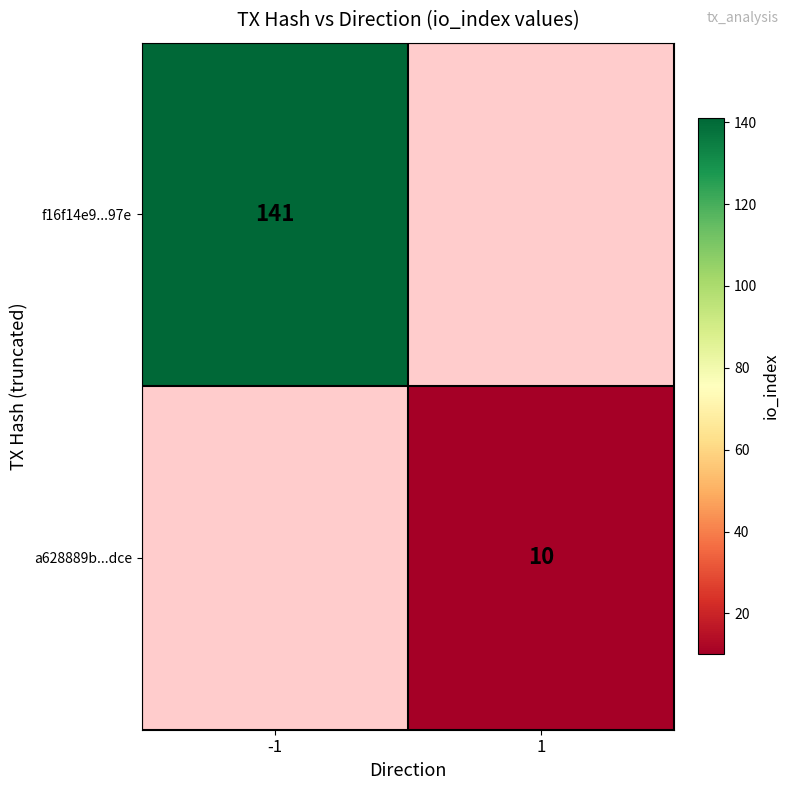

Which has a higher value, 1 or -1?

-1